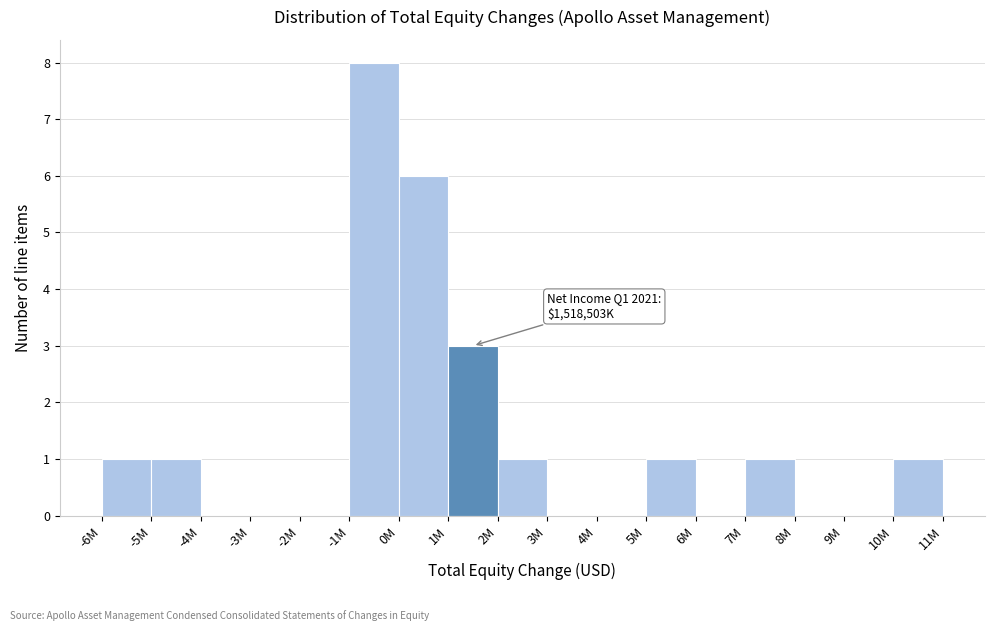

Reading left to right, transcribe all the data shown in this chart.

-6M=1	-5M=1	-4M=0	-3M=0	-2M=0	-1M=8	0M=6	1M=3	2M=1	3M=0	4M=0	5M=1	6M=0	7M=1	8M=0	9M=0	10M=1